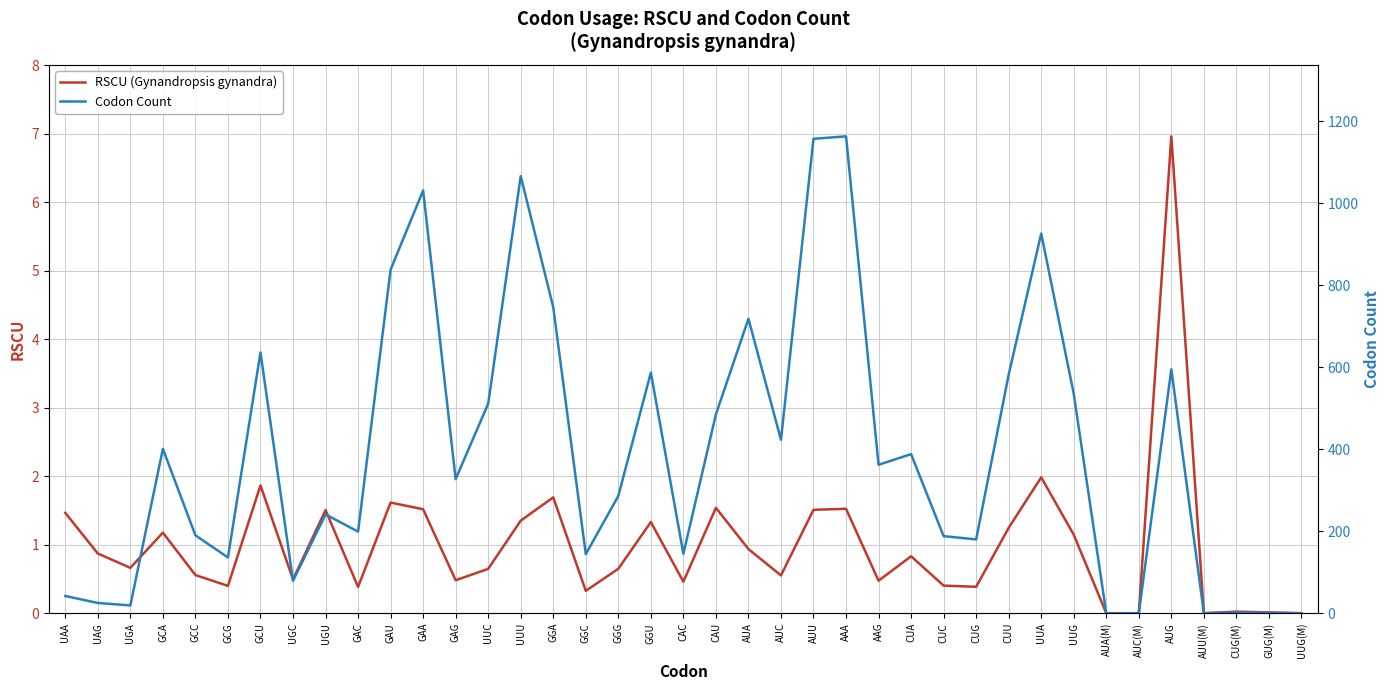

True or false: Codon Count and RSCU (Gynandropsis gynandra) intersect in this chart.

False